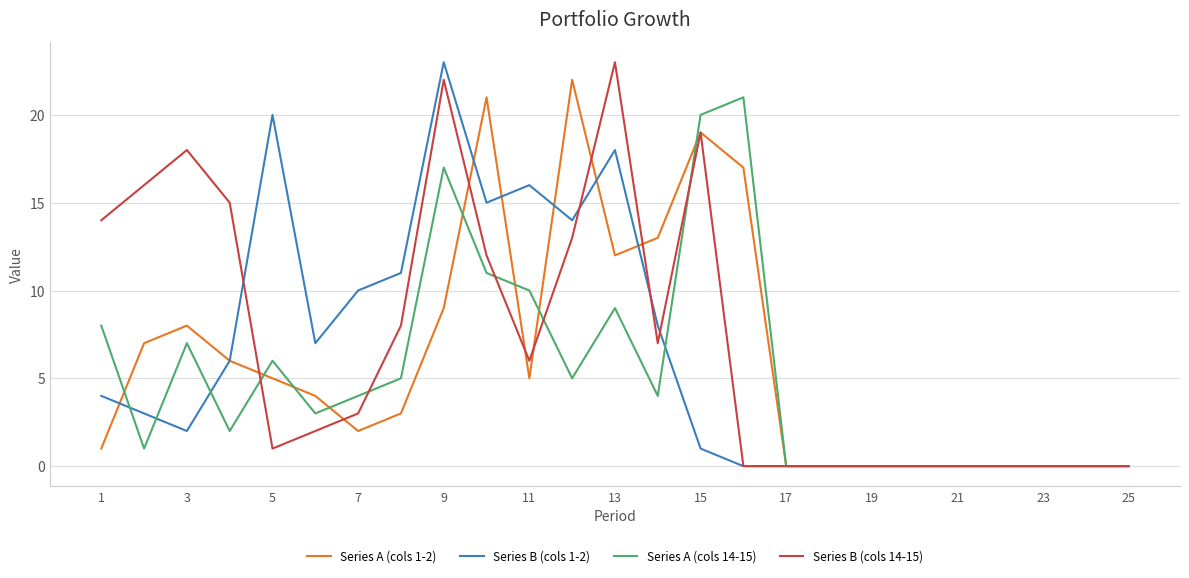

What is the maximum value for Series A (cols 14-15)?

21